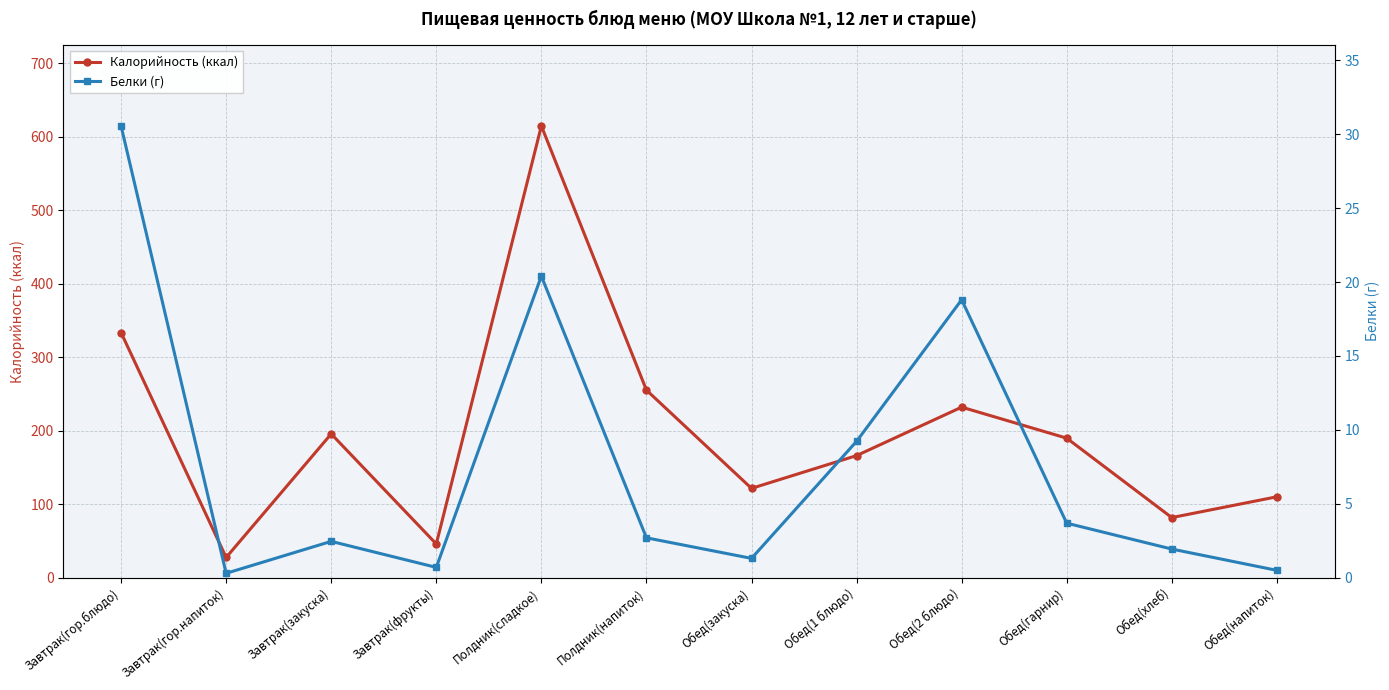

Rank the categories by Калорийность (ккал) value from highest to lowest.

Полдник(сладкое), Завтрак(гор.блюдо), Полдник(напиток), Обед(2 блюдо), Завтрак(закуска), Обед(гарнир), Обед(1 блюдо), Обед(закуска), Обед(напиток), Обед(хлеб), Завтрак(фрукты), Завтрак(гор.напиток)